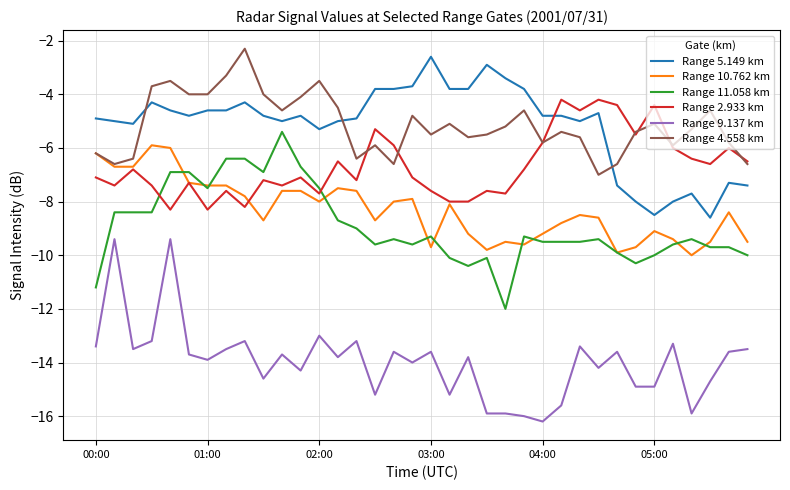

How many values in the Range 4.558 km series are below -5?

22